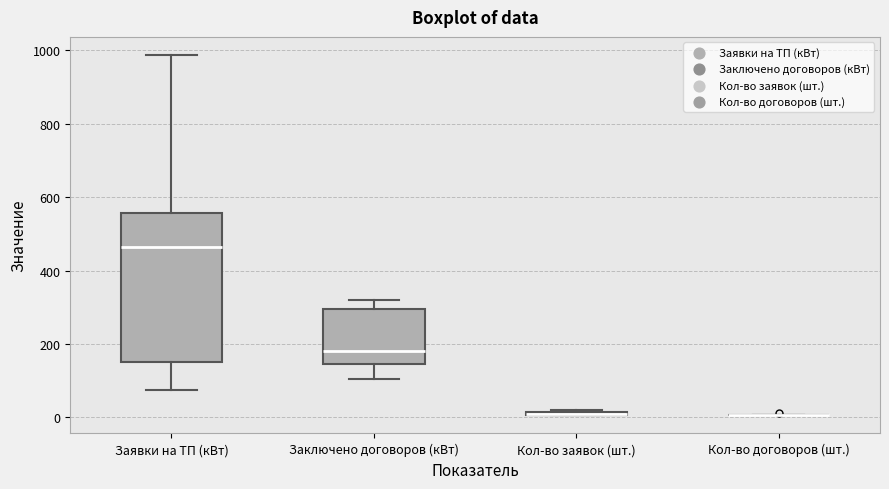

Where is the upper edge of the box for Кол-во заявок (шт.) on the y-axis? The values are not printed on the chart, so give them approximately, as read against the axis.

20